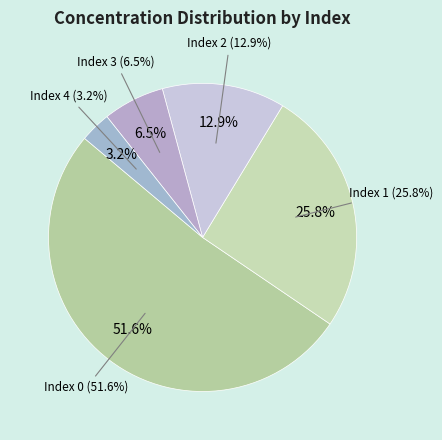

To the nearest percent, what is the combined percentage of Index 4 (1.25 uM) and Index 2 (5 uM)?

16%